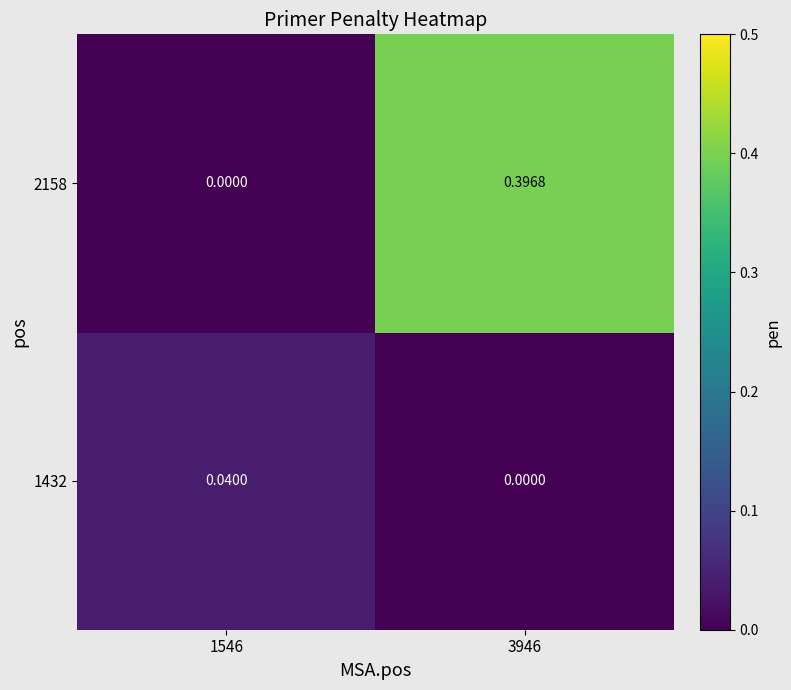

At which category is the sum across all series the highest?

3946